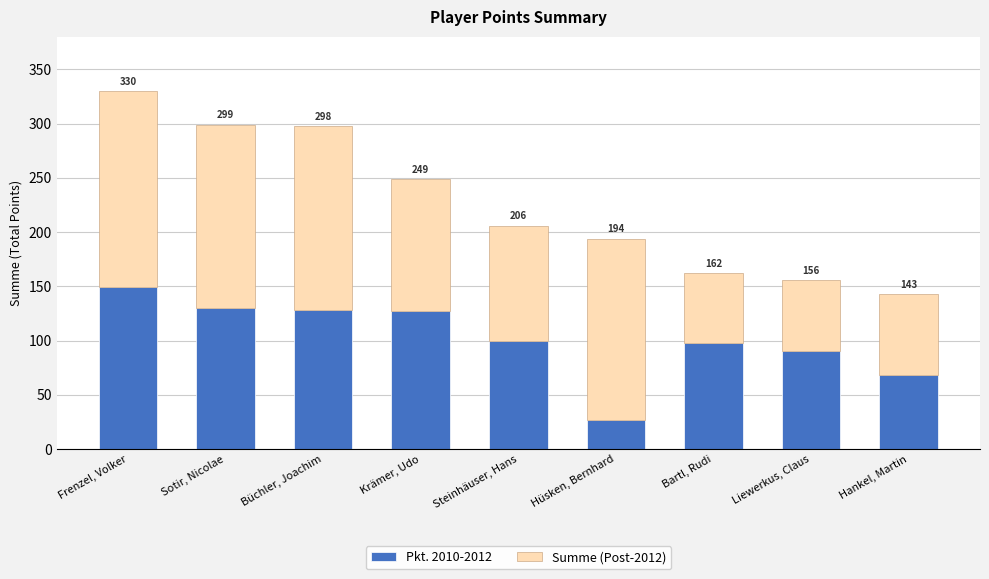

List the series in order of their overall mean, lowest first.

Pkt. 2010-2012, Summe (Post-2012)